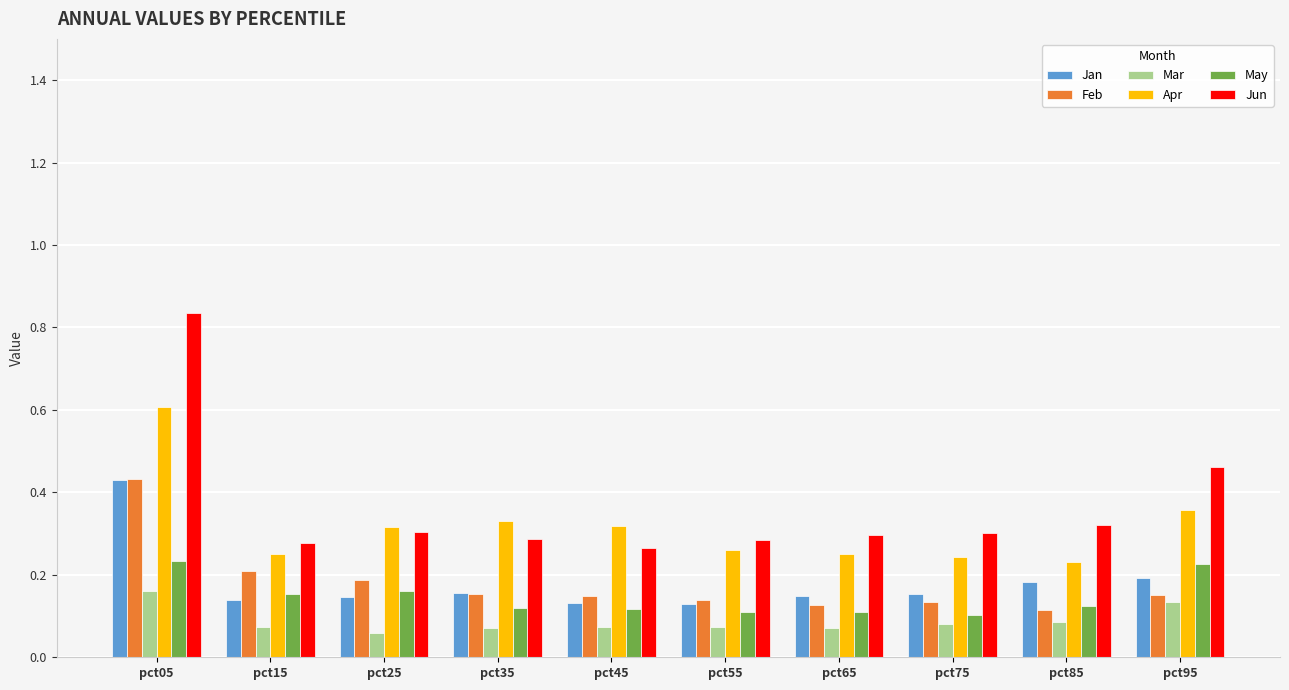

Is the value of Jun at pct75 greater than the value of Mar at pct75?

Yes